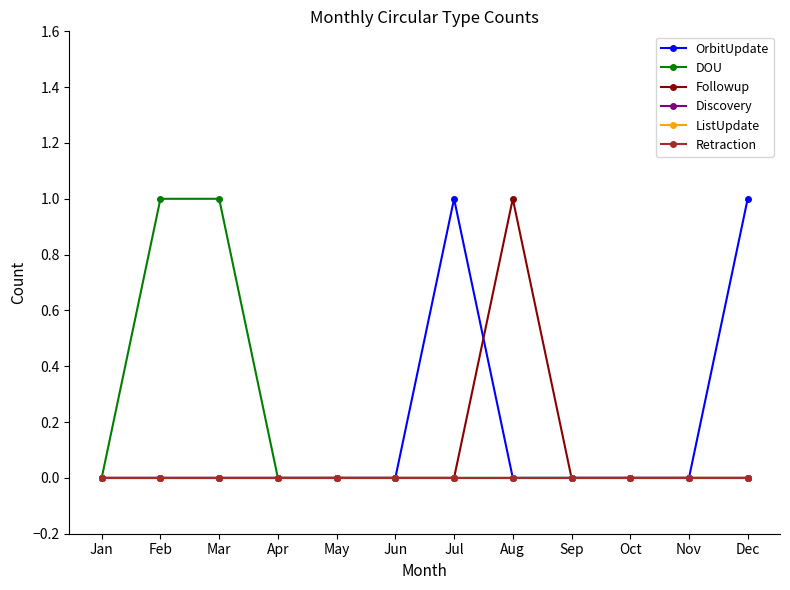

What is the total value across all series at Mar?

1